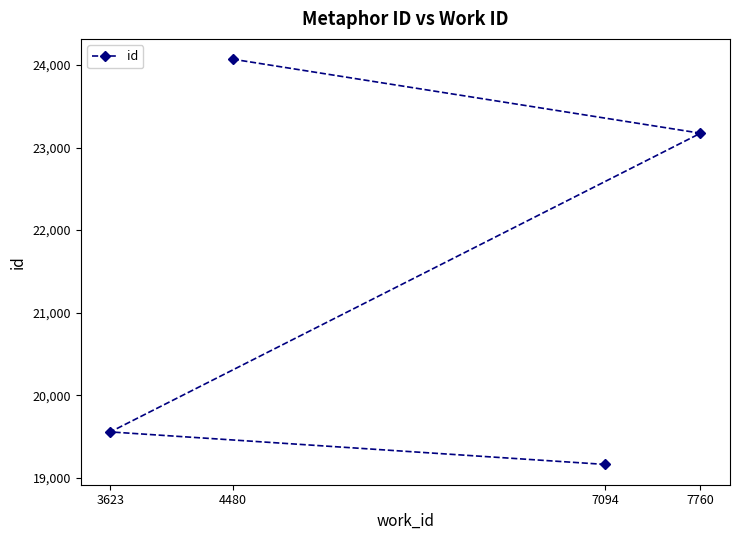

How many values are below 23173?

2